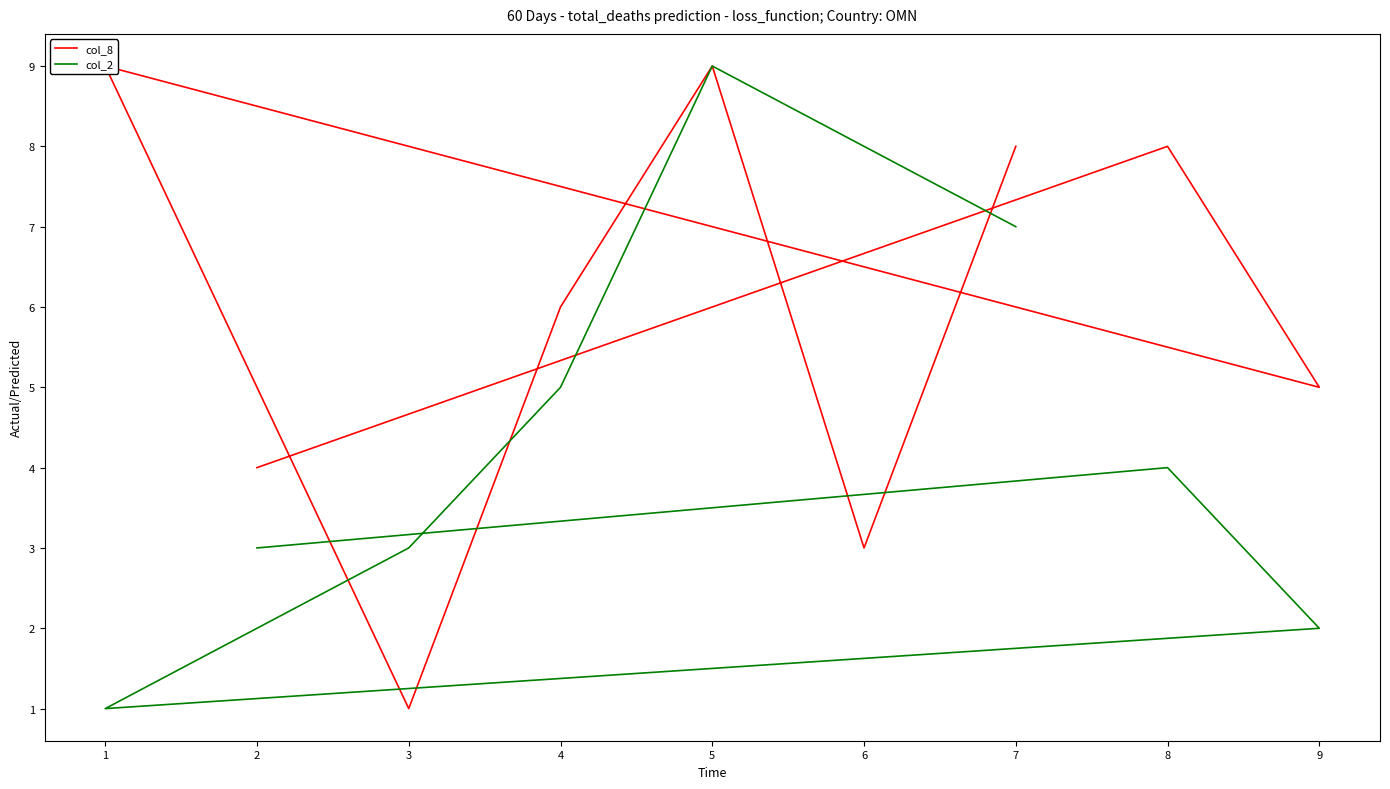

What is the smallest value displayed?

1